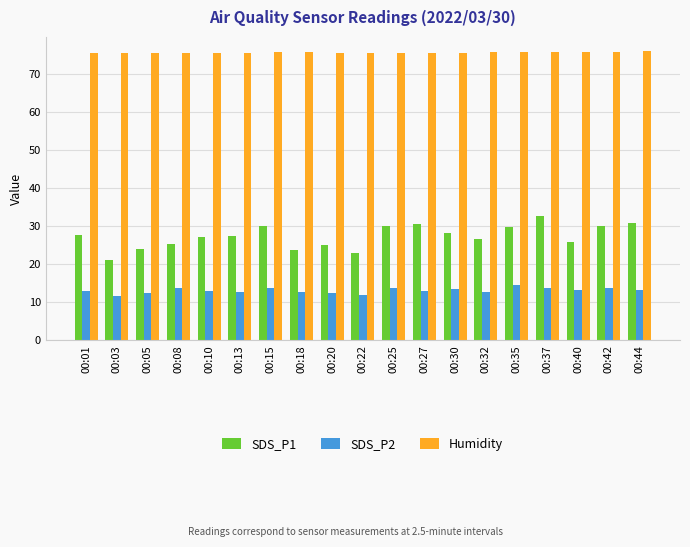

List the series in order of their overall mean, highest first.

Humidity, SDS_P1, SDS_P2